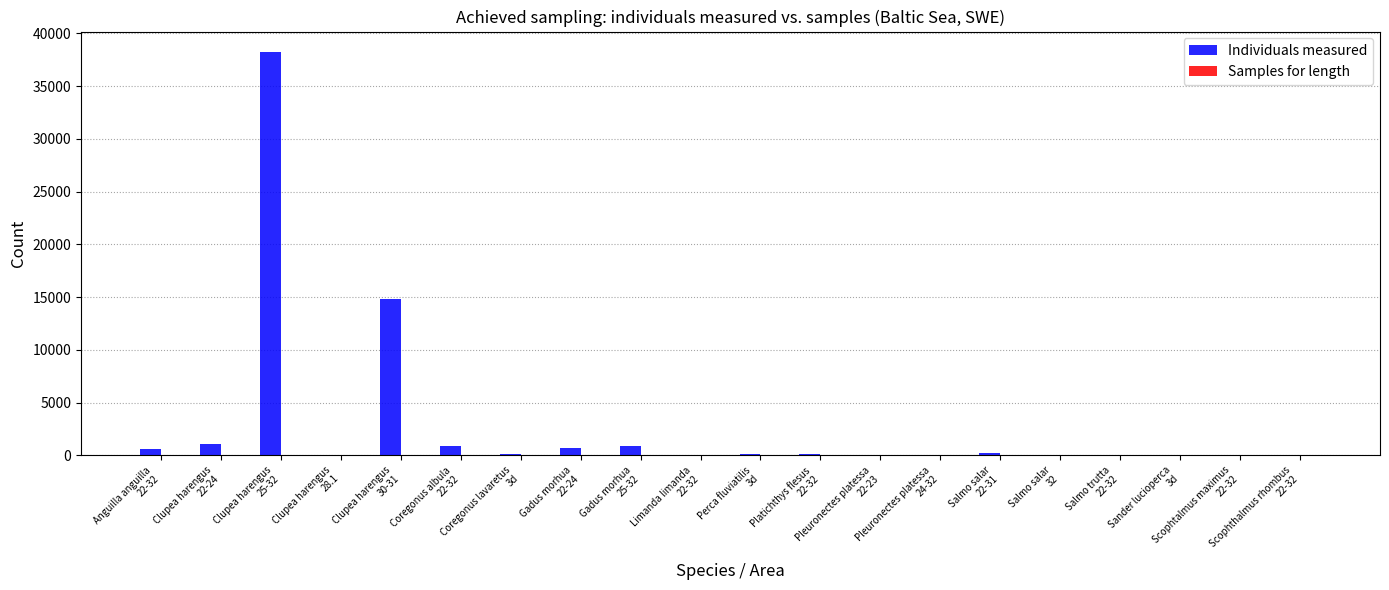

Which series has the largest total across all categories?

Individuals measured